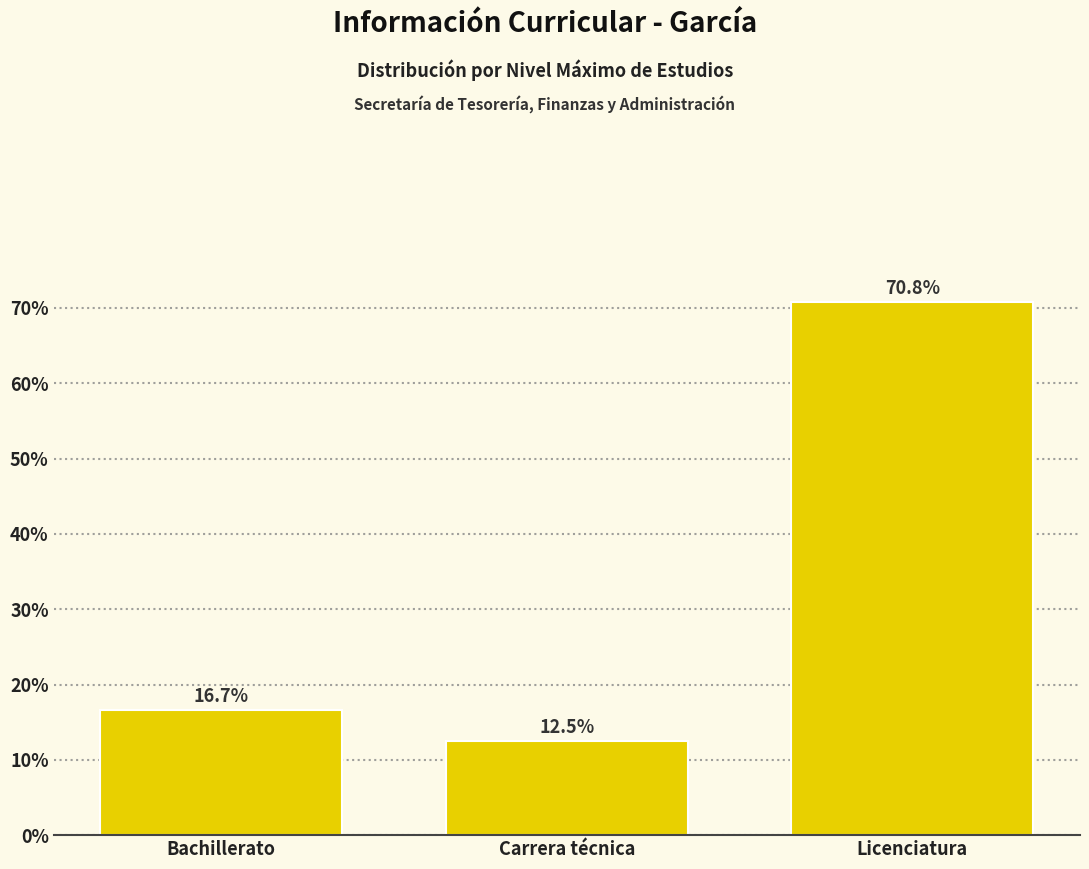

Reading right to left, list all the values displayed in this chart.

70.8	12.5	16.7